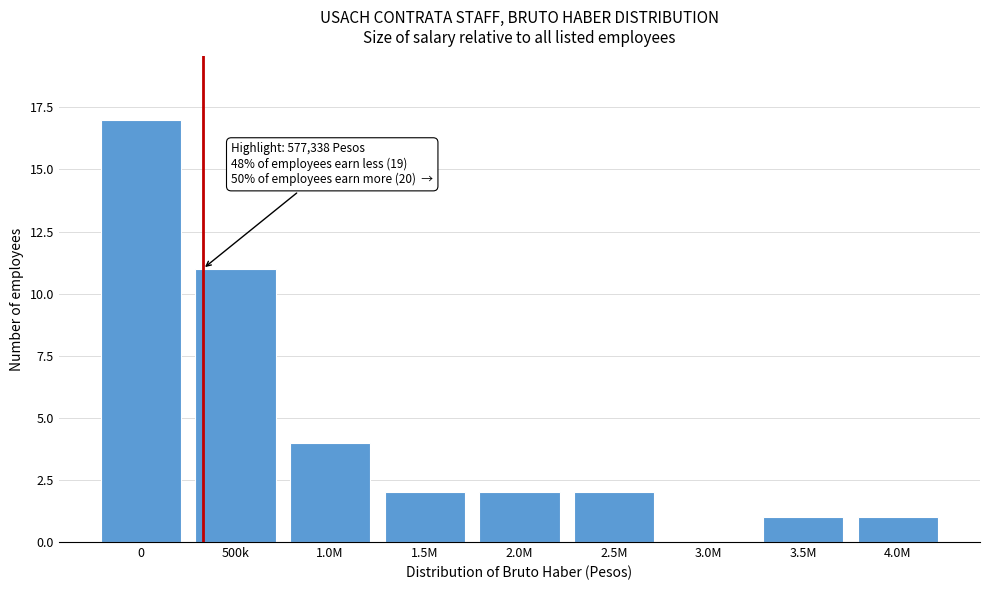

What is the ratio of the value at 500k to the value at 1.5M?

5.5